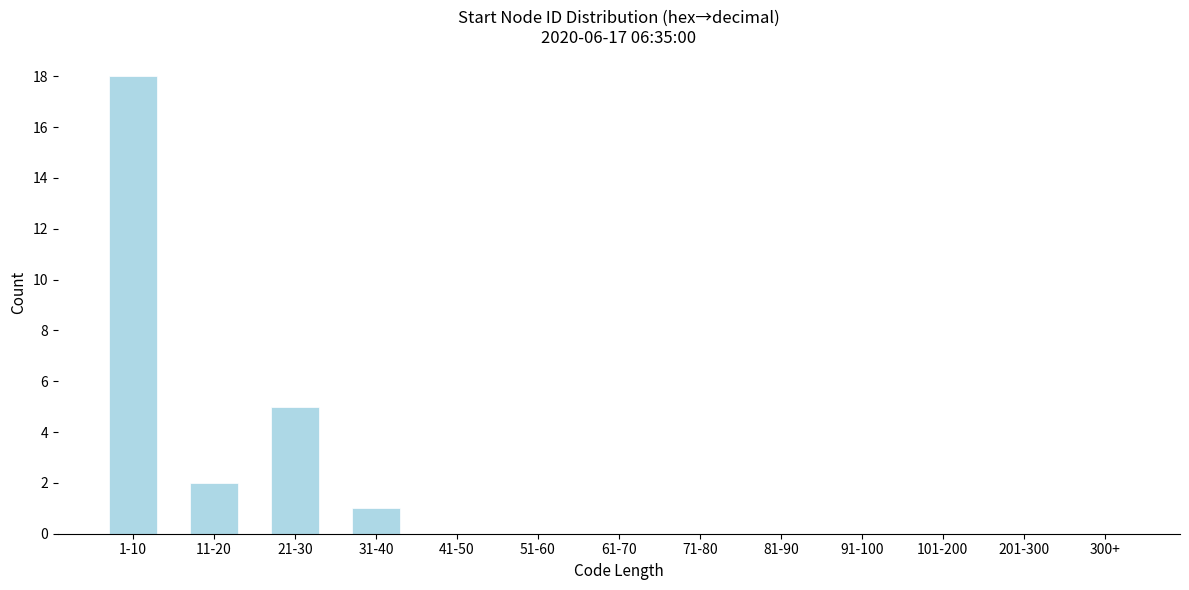

Reading left to right, what are all the values shown in this chart?

1-10=18	11-20=2	21-30=5	31-40=1	41-50=0	51-60=0	61-70=0	71-80=0	81-90=0	91-100=0	101-200=0	201-300=0	300+=0